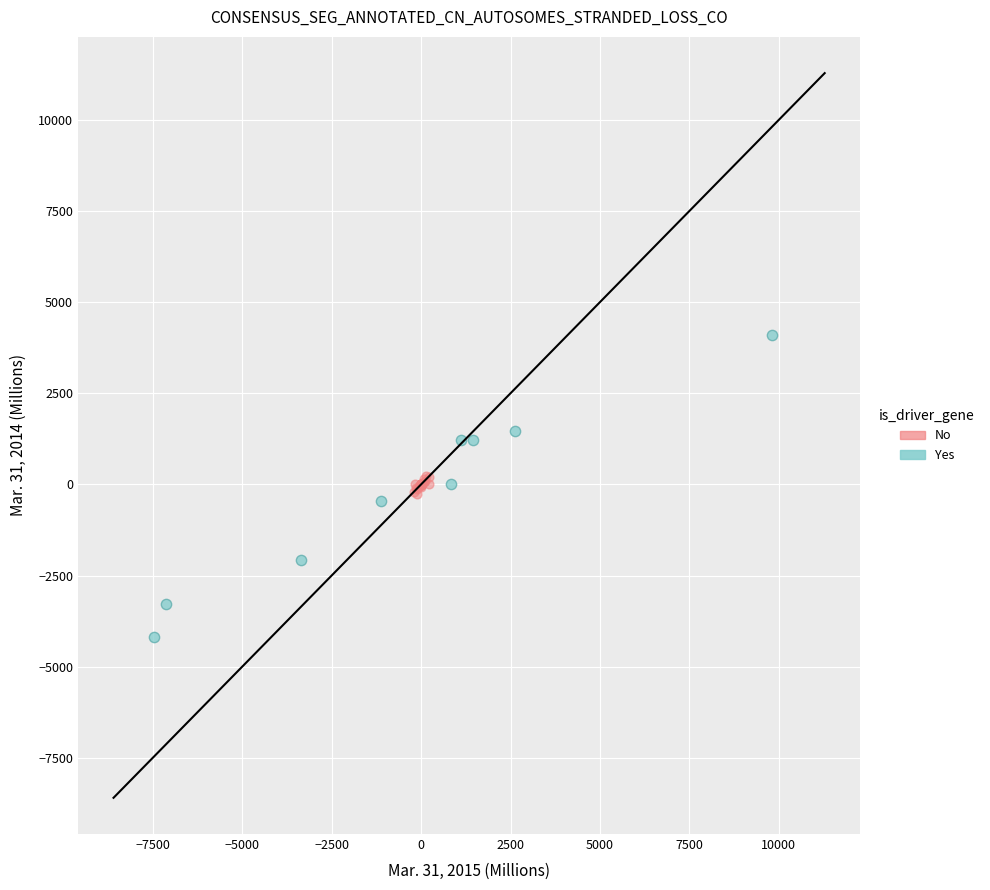

Which series contains the highest Y value?

Yes